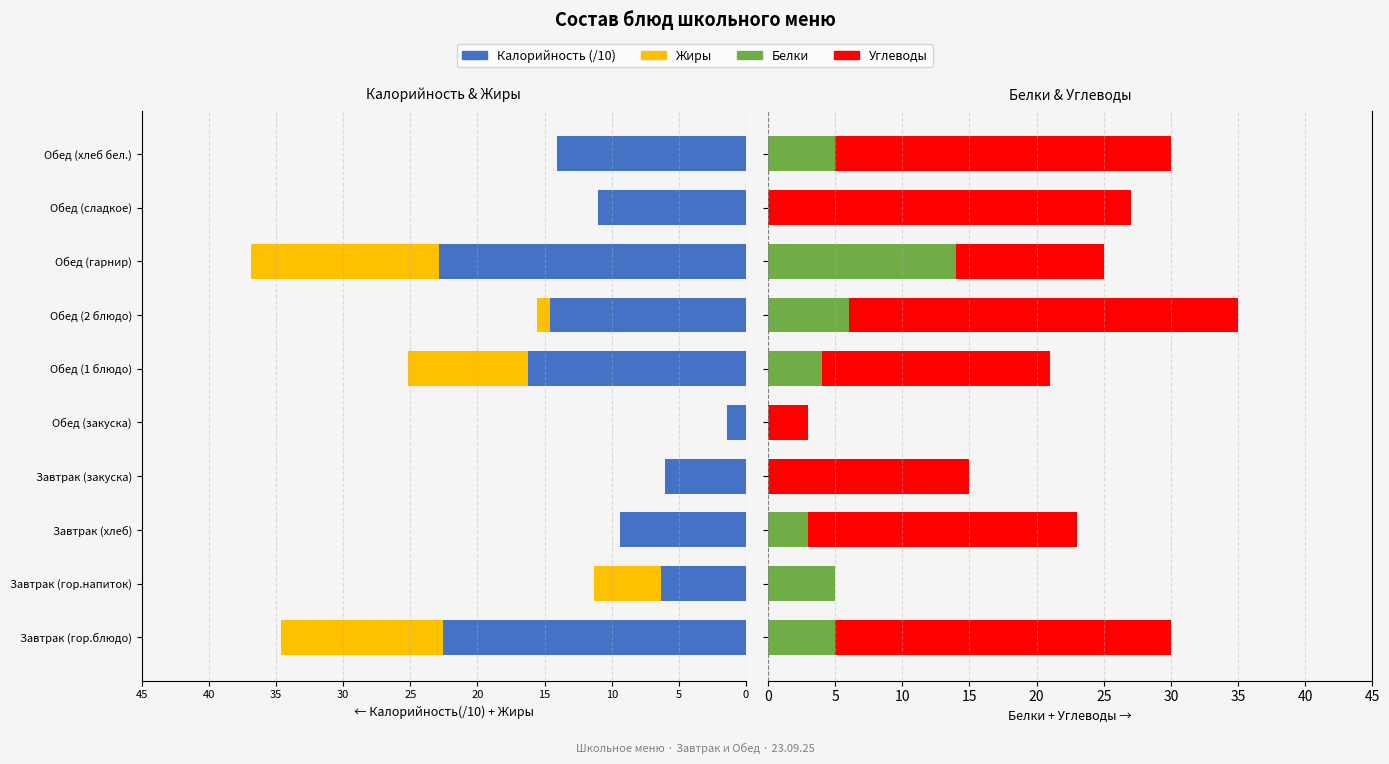

True or false: Калорийность (/10) has a value of -14.6 at Обед (2 блюдо).

True